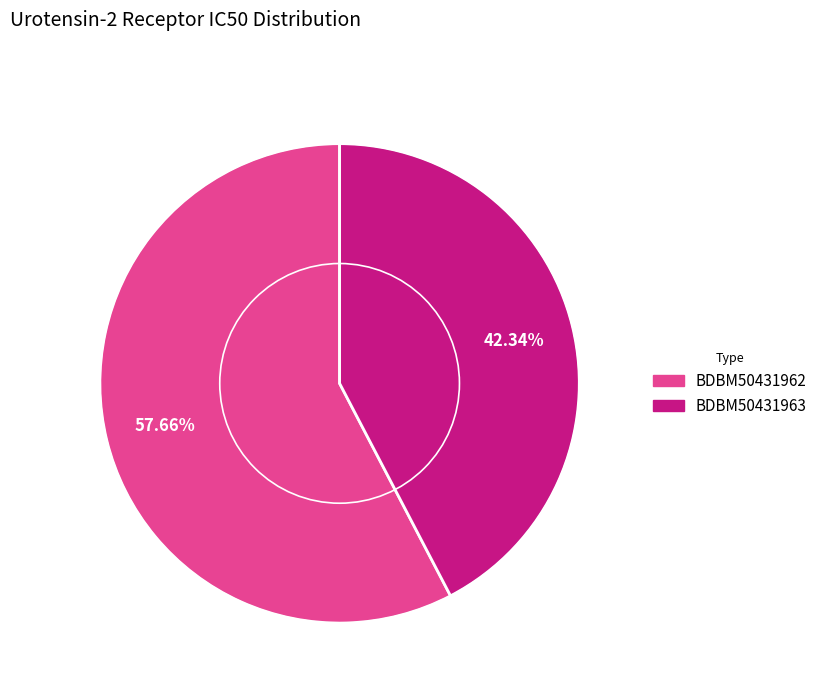

To the nearest percent, what portion does BDBM50431963 represent?

42%